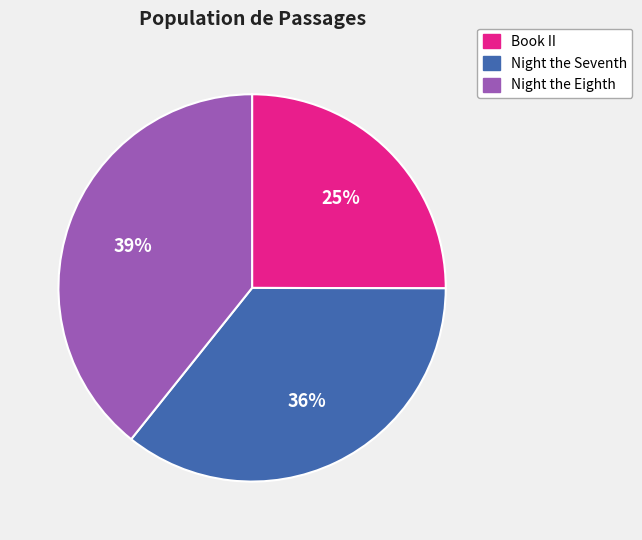

Which slice is the smallest?

Book II